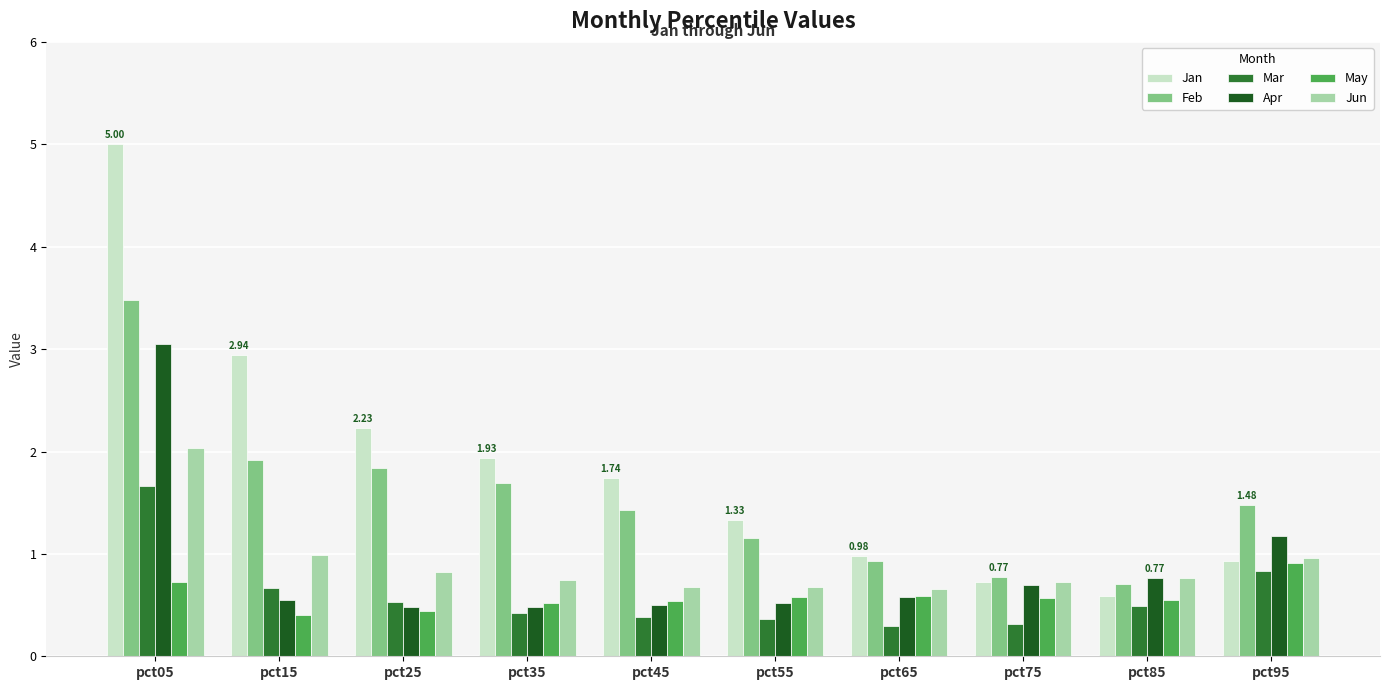

Are the bars horizontal?

No